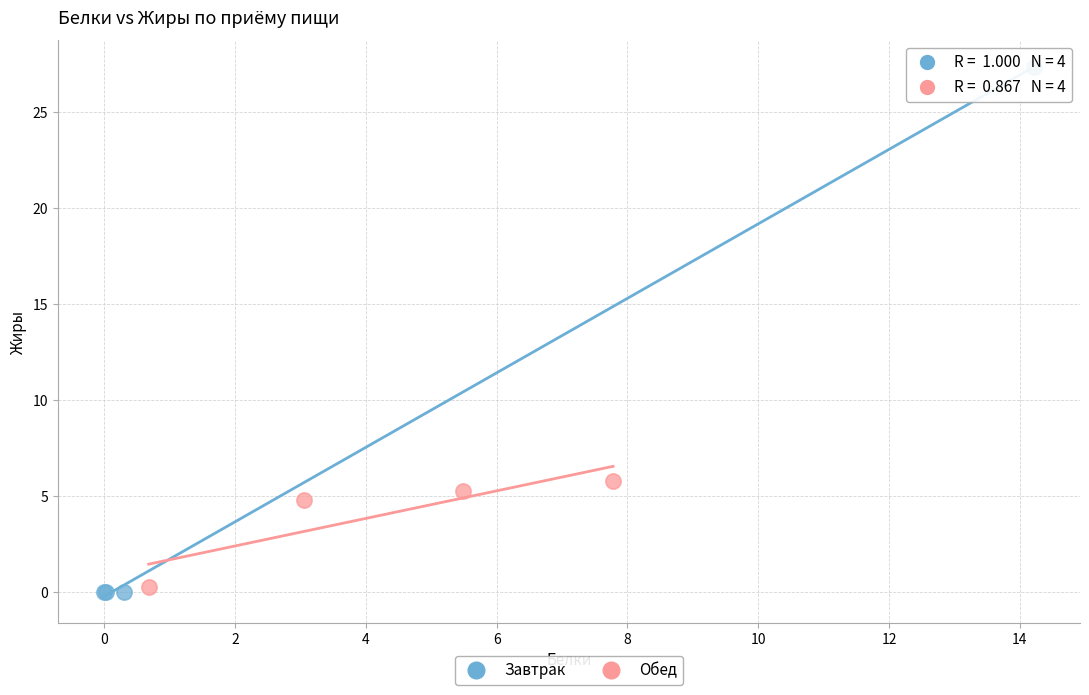

Which series contains the highest Y value?

Завтрак